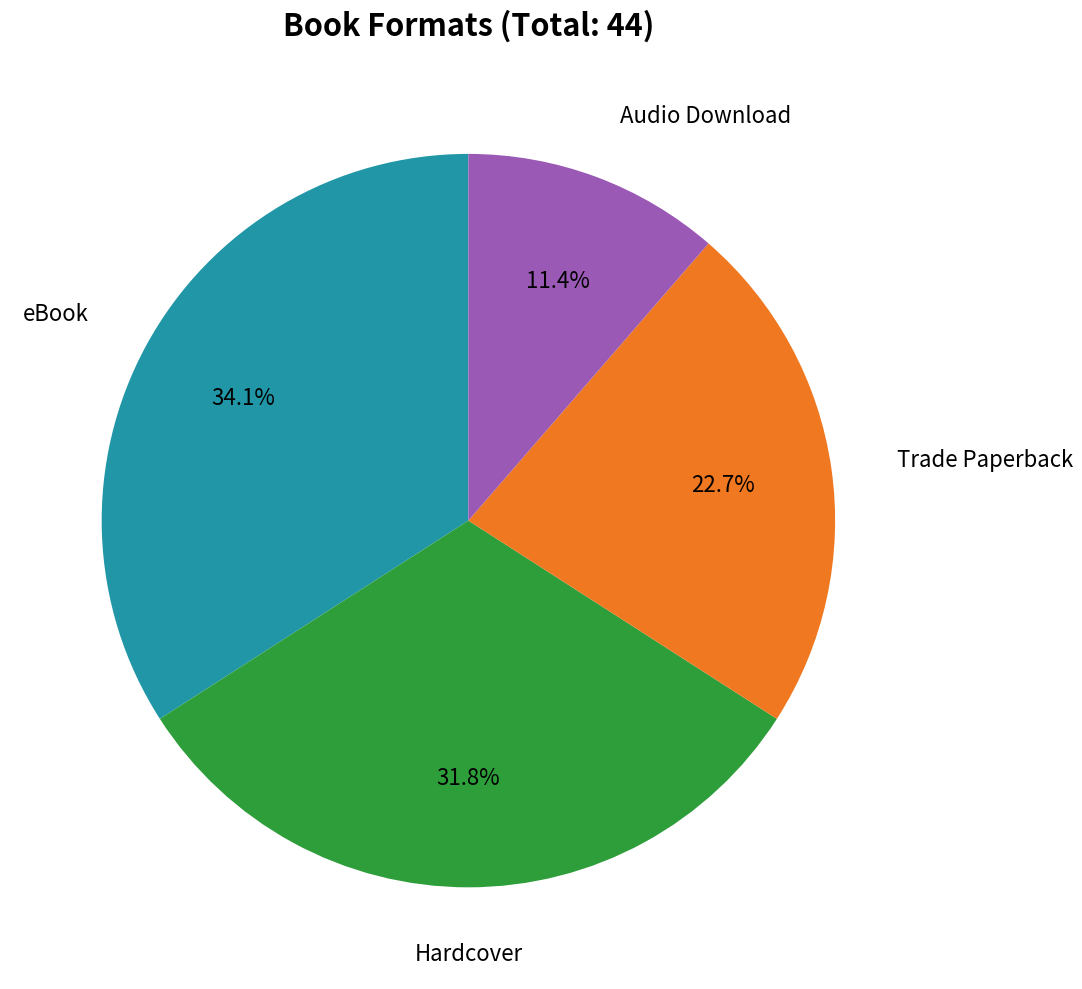

Is there a majority slice in this chart?

No